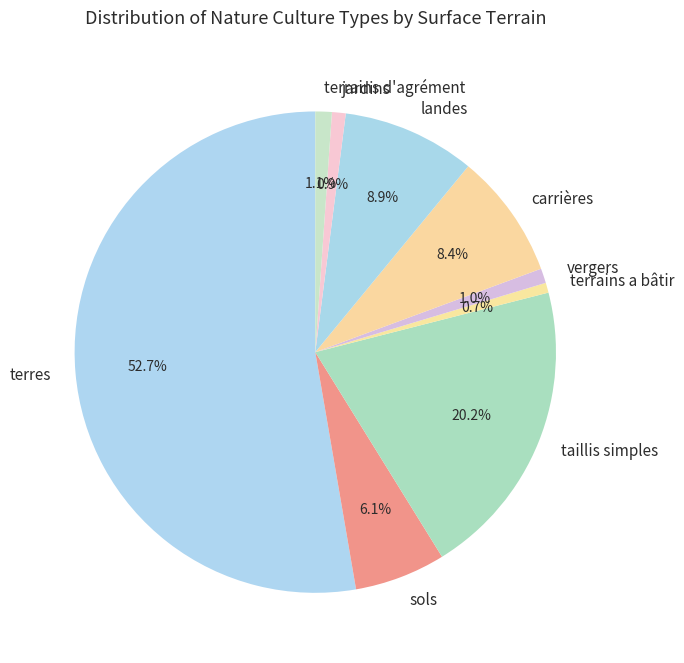

Which has a higher value, carrières or vergers?

carrières